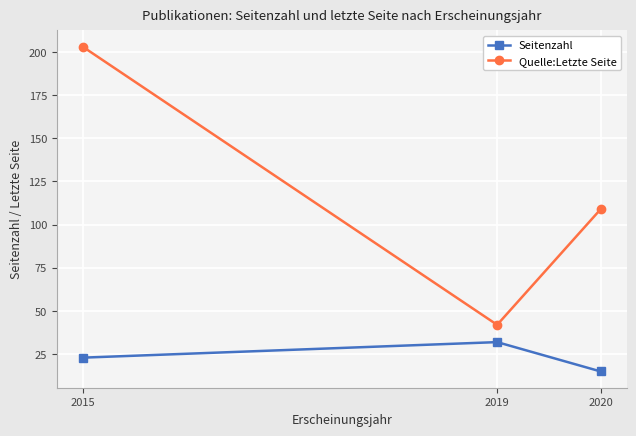

The Quelle:Letzte Seite series shows 203 at 2015. True or false?

True